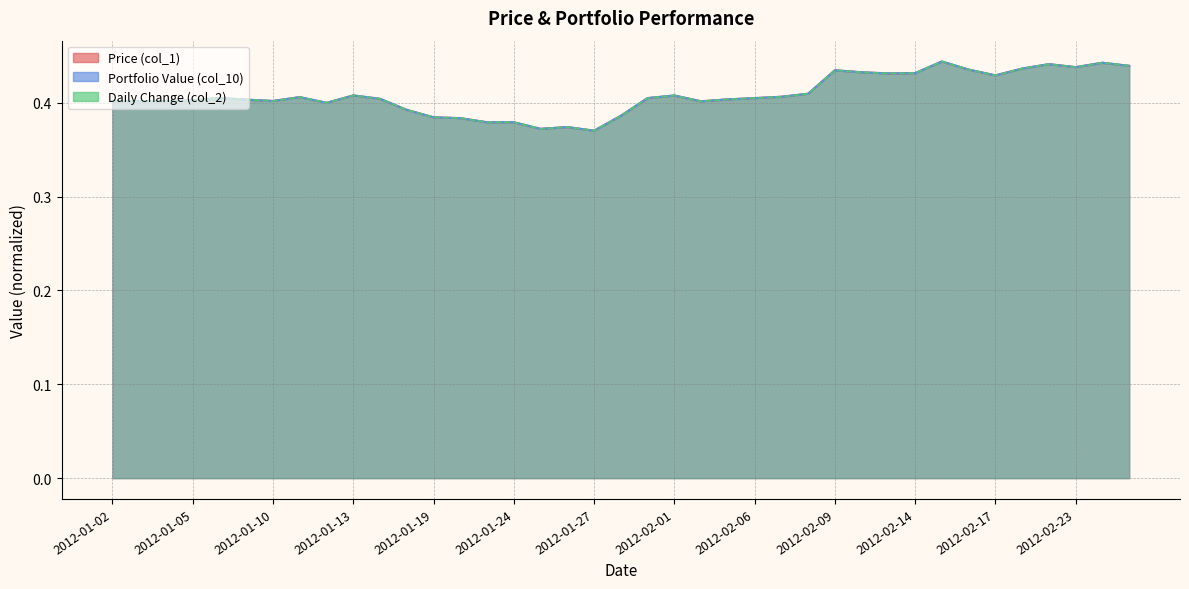

Where do Price (col_1) and Portfolio Value (col_10) first cross each other?

2012-01-30 and 2012-01-31